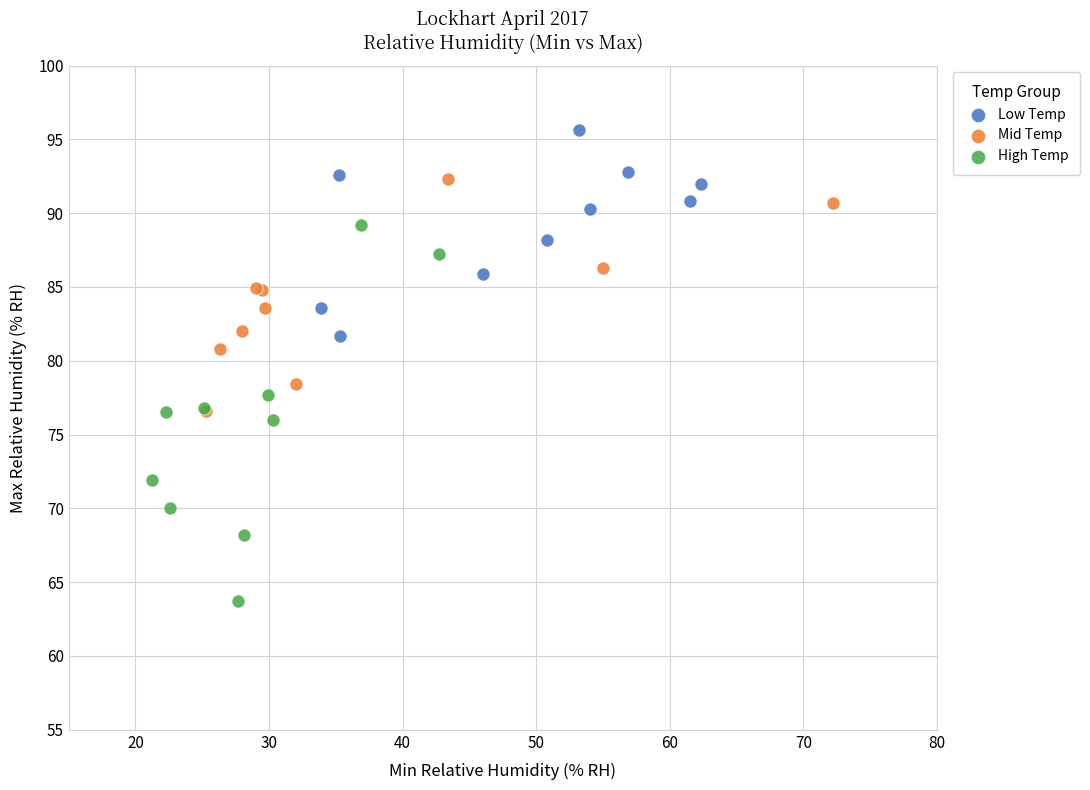

What are all the series names shown in the legend?

Low Temp, Mid Temp, High Temp